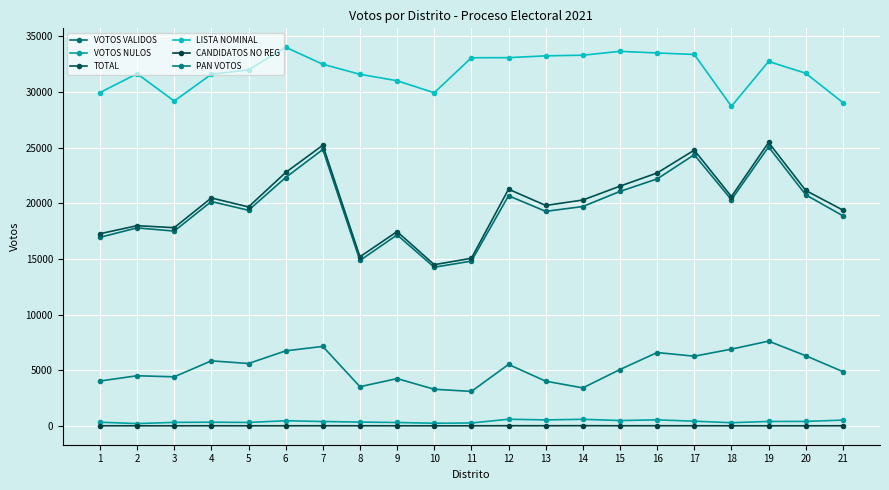

How many lines are shown in the chart?

6